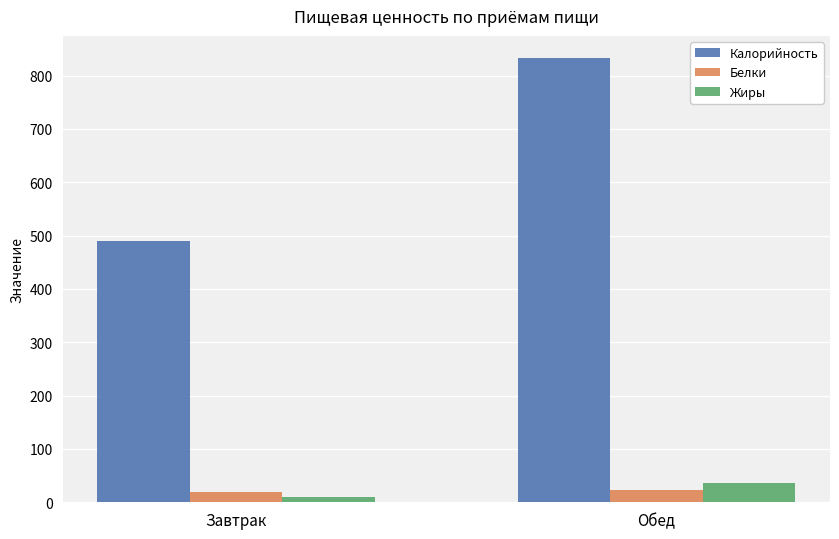

What is the sum of the Жиры values at Обед and Завтрак?

45.3